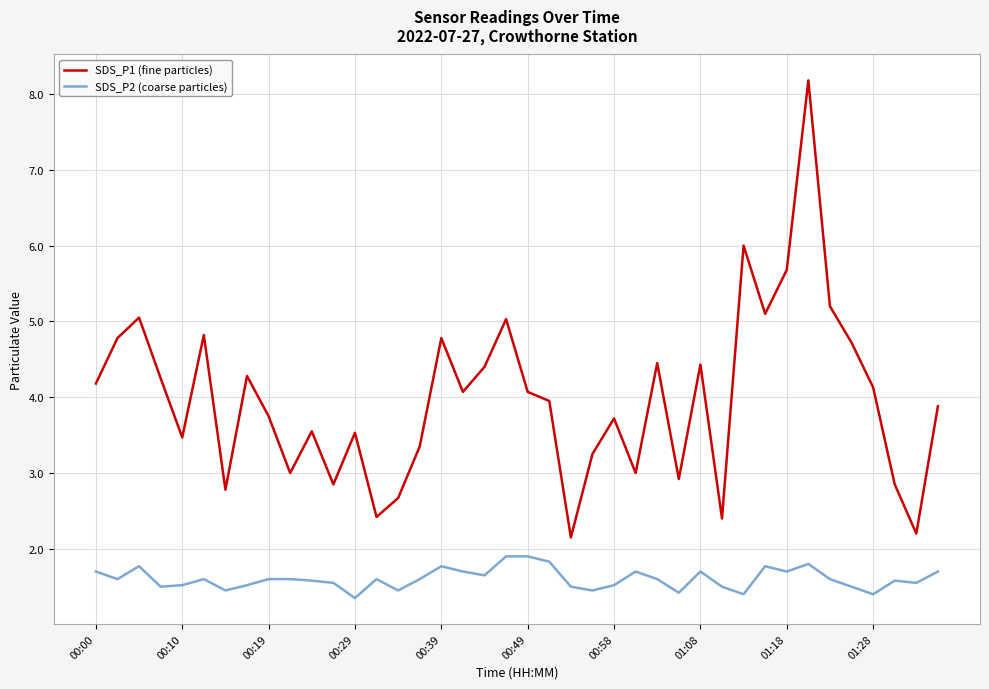

List the series in order of their peak value, lowest first.

SDS_P2 (coarse particles), SDS_P1 (fine particles)